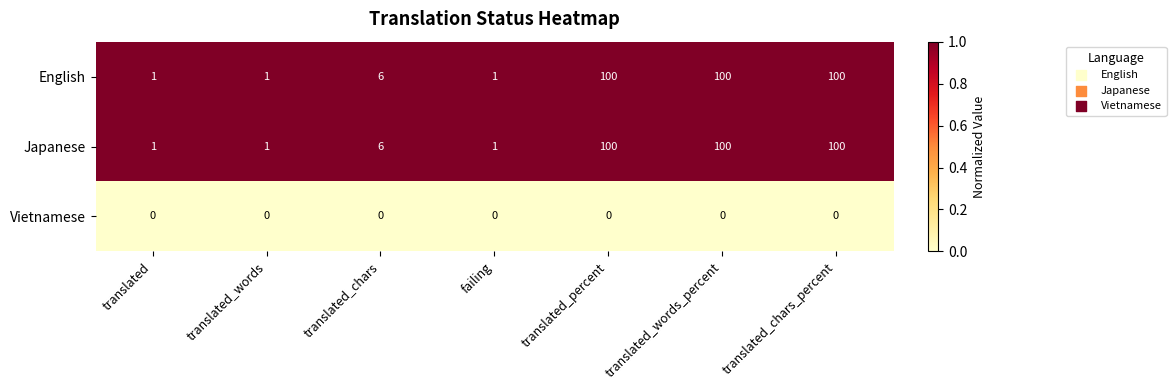

Read the English value at translated_chars, to the nearest 5.

5